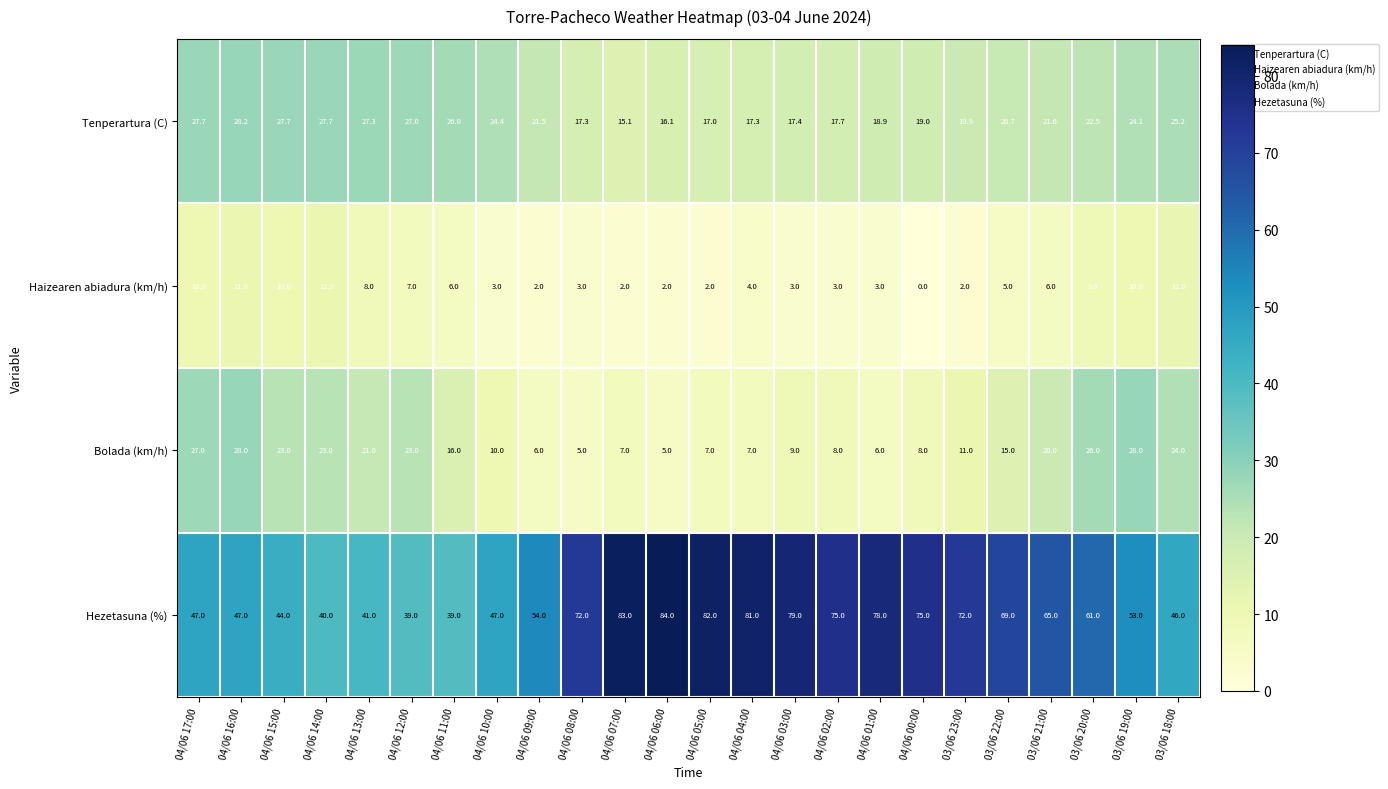

At 03/06 20:00, list the series in order from smallest to largest.

Haizearen abiadura (km/h), Tenperartura (C), Bolada (km/h), Hezetasuna (%)